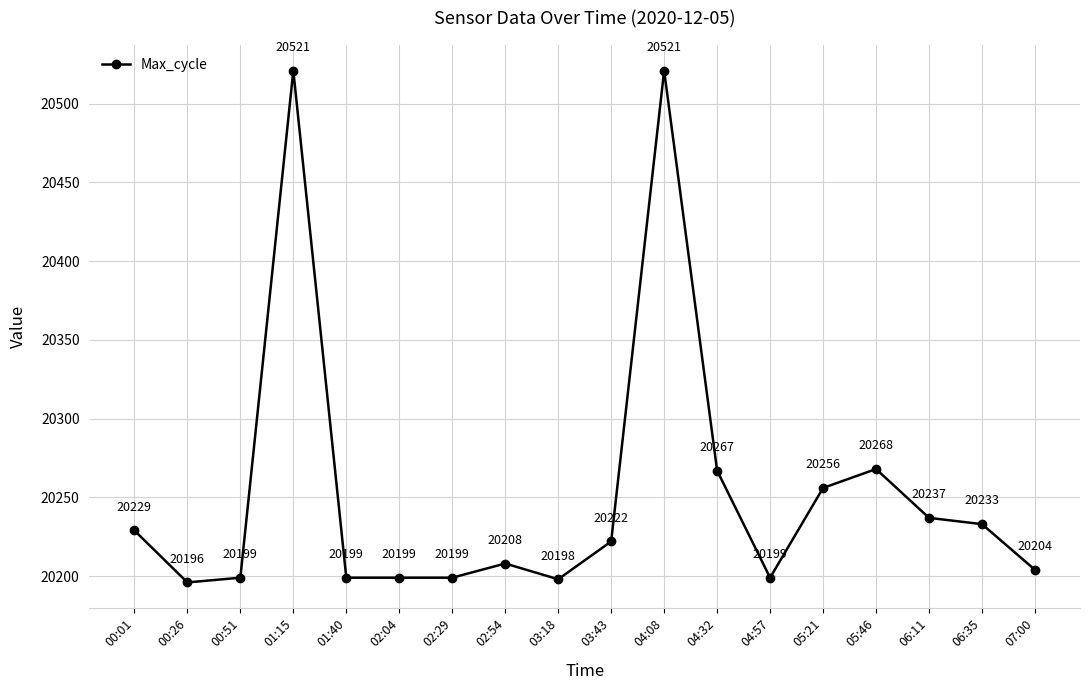

What is the difference between the maximum and minimum values?

325